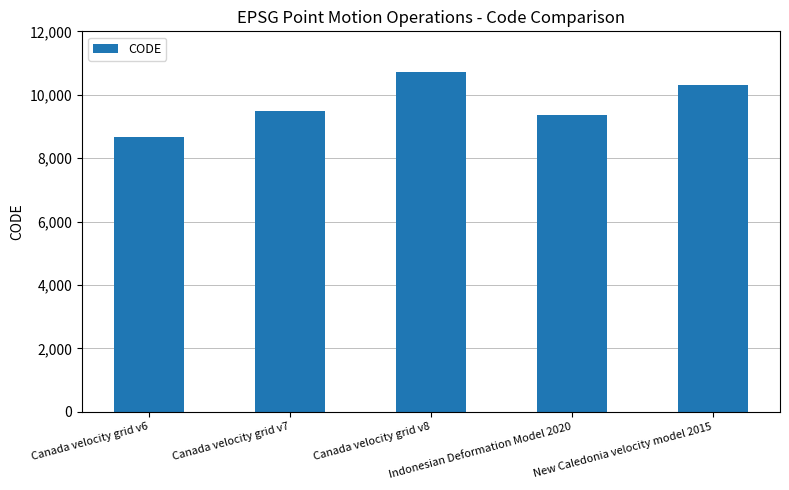

Reading right to left, what are all the values shown in this chart?

New Caledonia velocity model 2015=10323	Indonesian Deformation Model 2020=9375	Canada velocity grid v8=10707	Canada velocity grid v7=9483	Canada velocity grid v6=8676